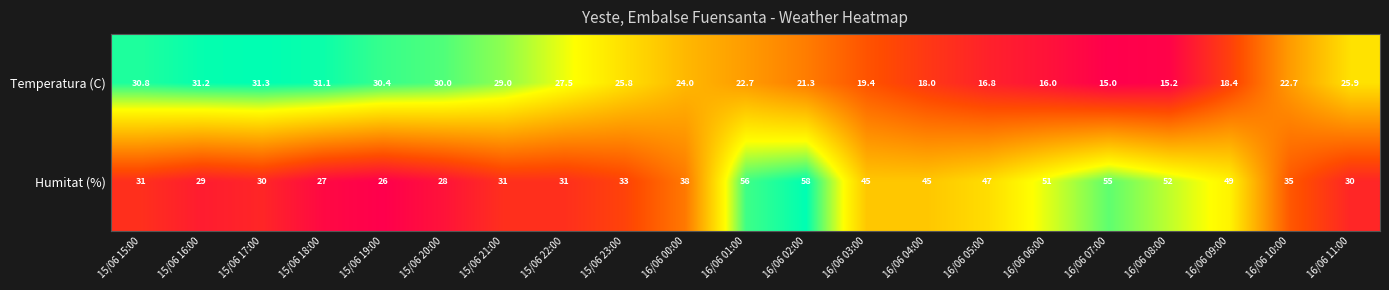

At which category does the chart reach its minimum across all series?

16/06 07:00